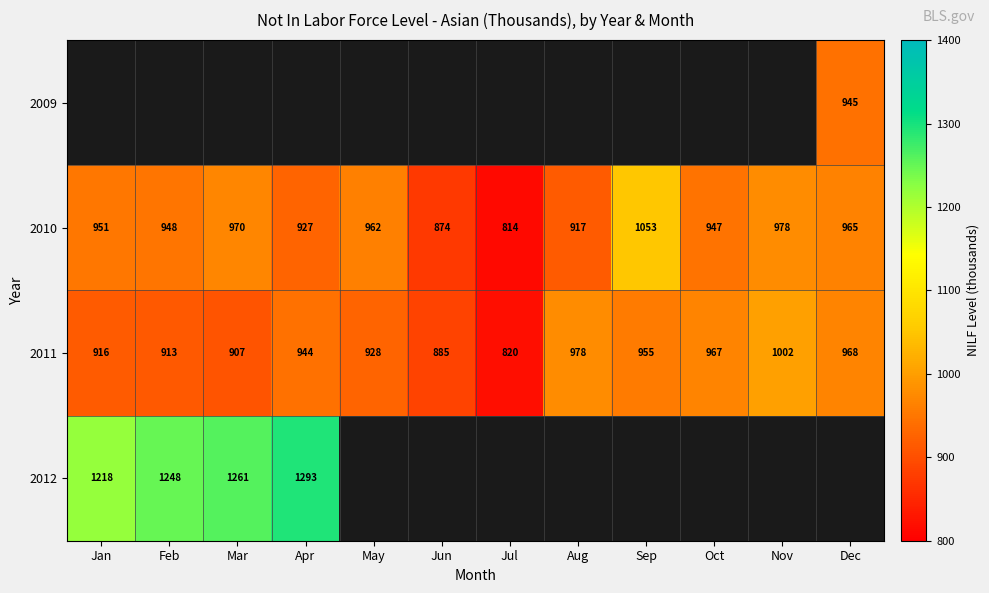

Read the 2010 value at Jun, to the nearest 5.

875